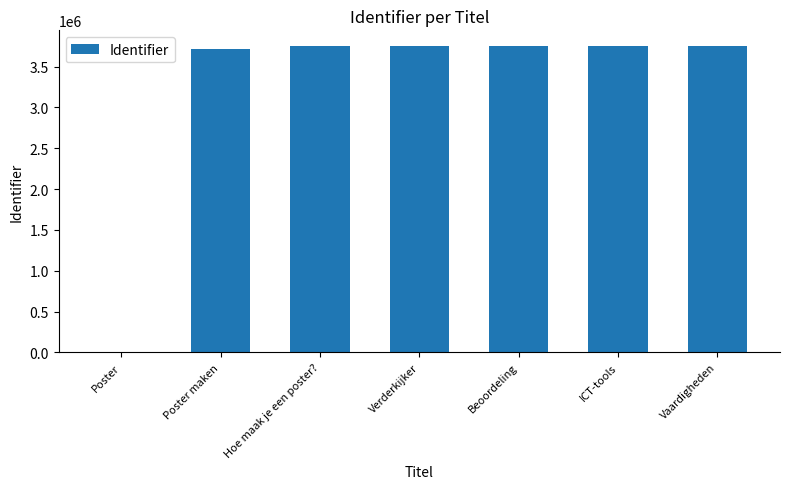

What is the maximum value shown in the chart?

3756701